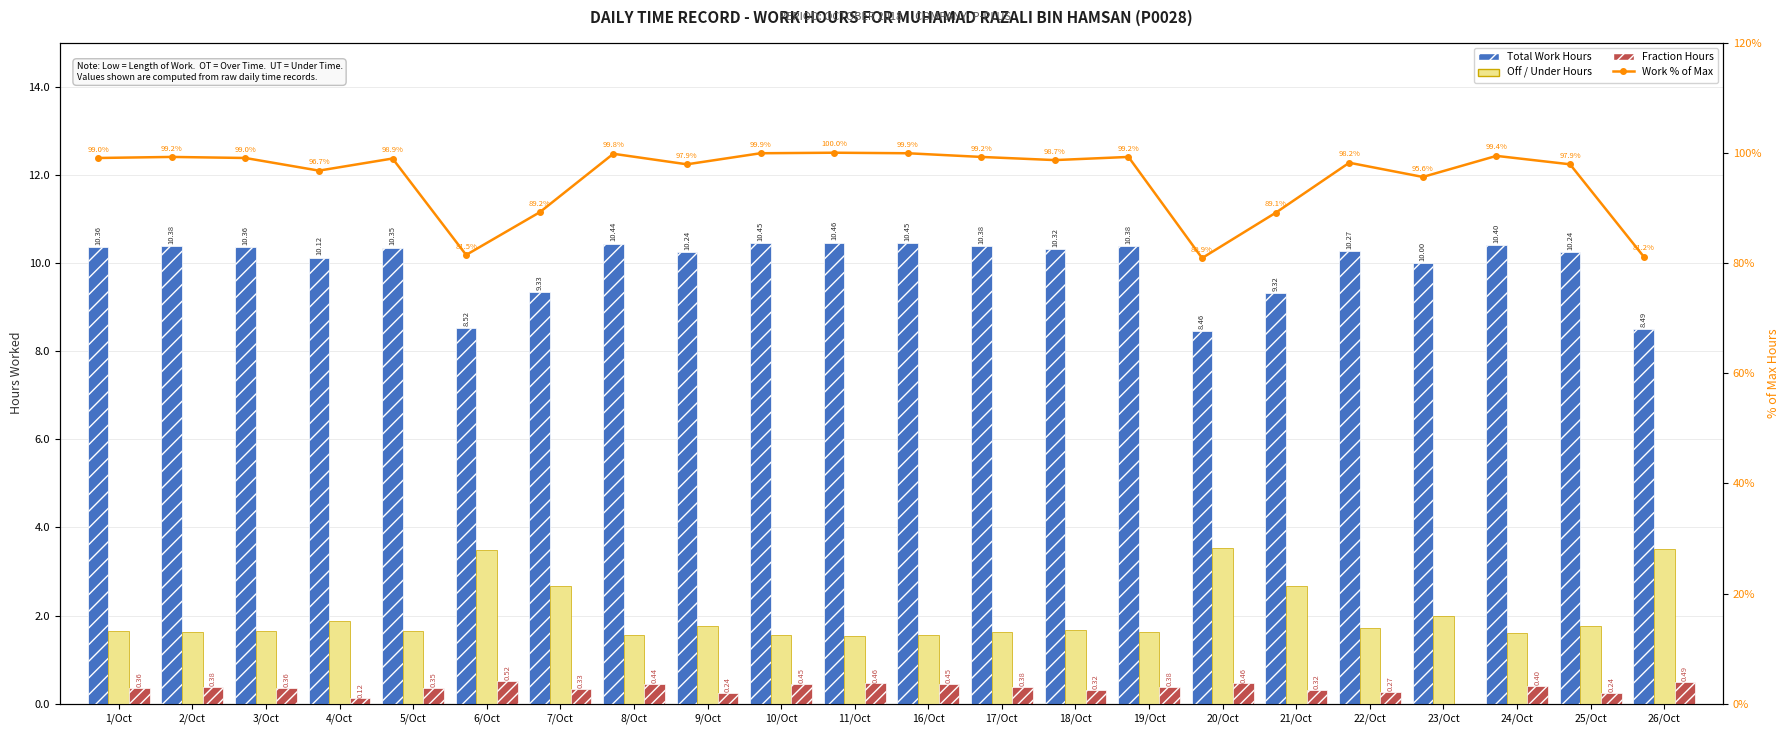

How many categories are shown in the chart?

22